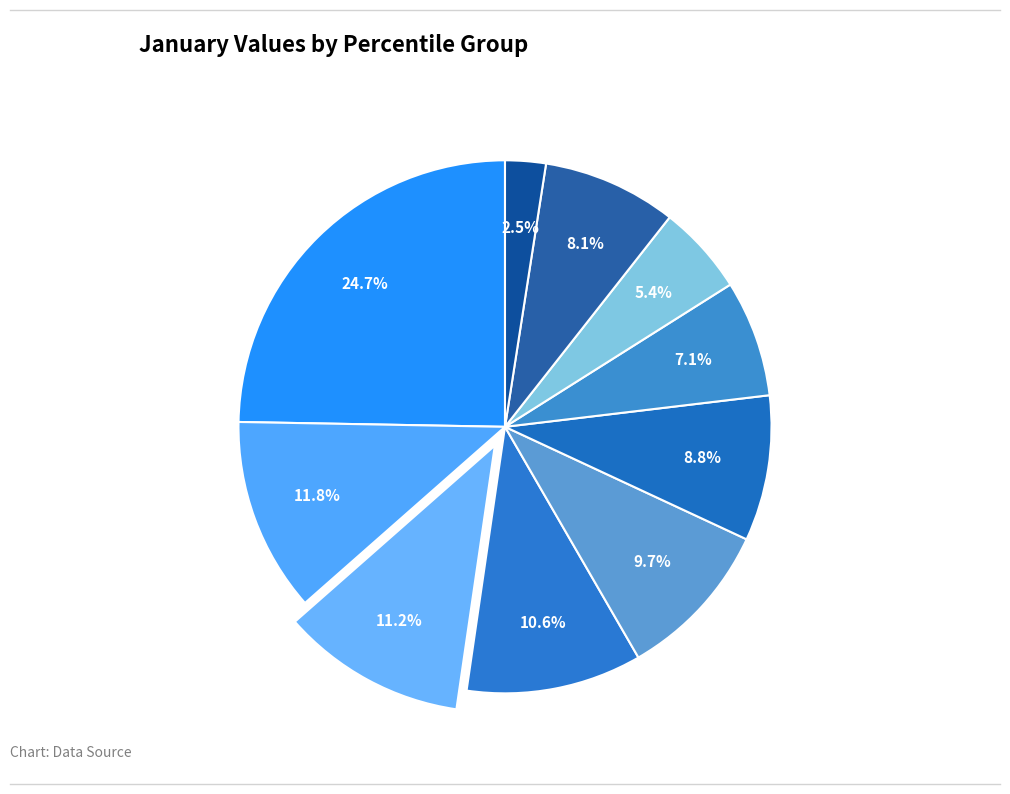

Is there a majority slice in this chart?

No